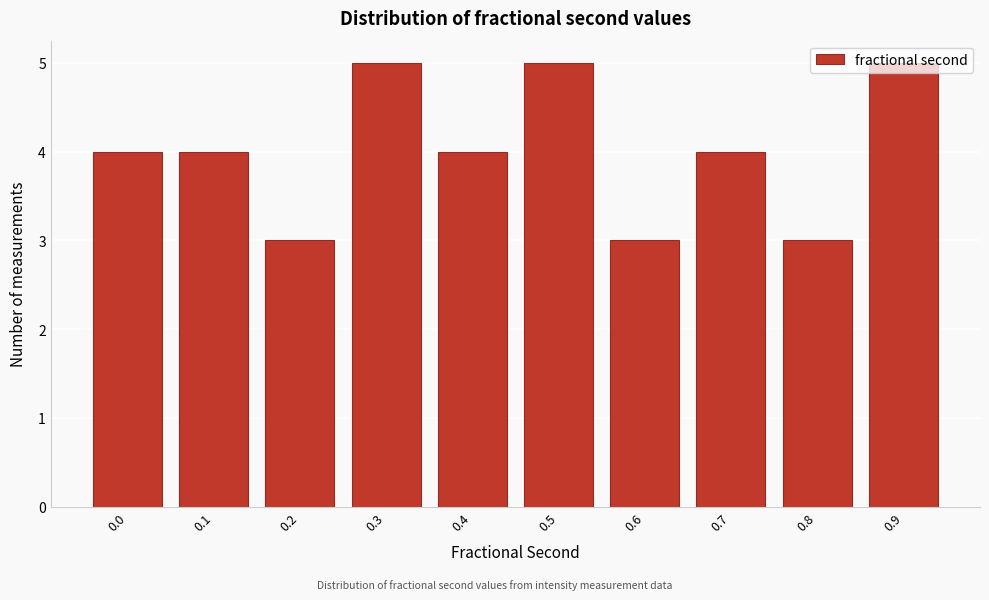

What is the value of the 10th bar from the left?

5